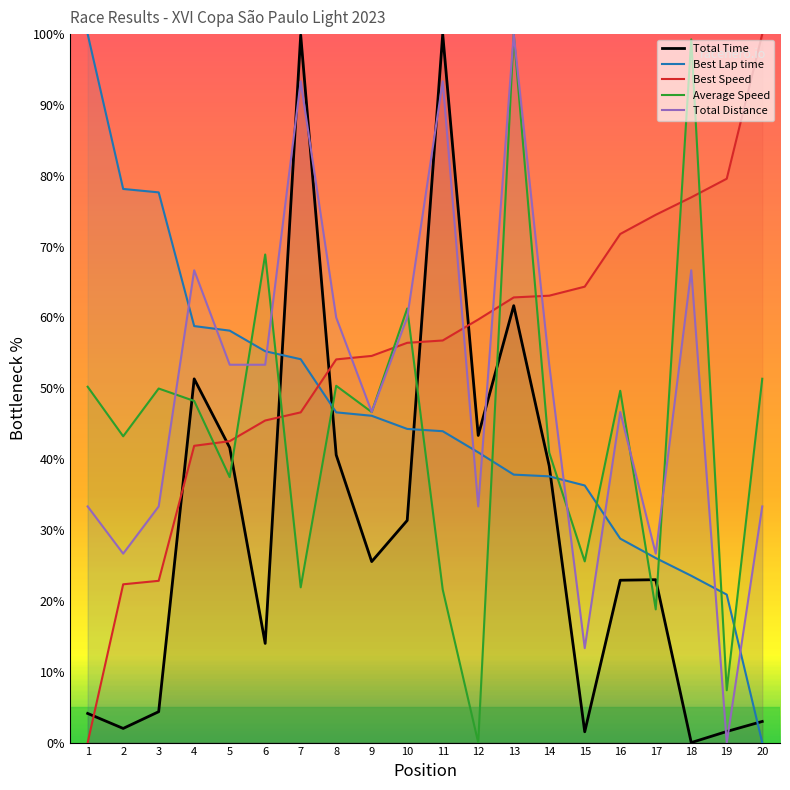

How many values in the Best Speed series exceed 56?

11